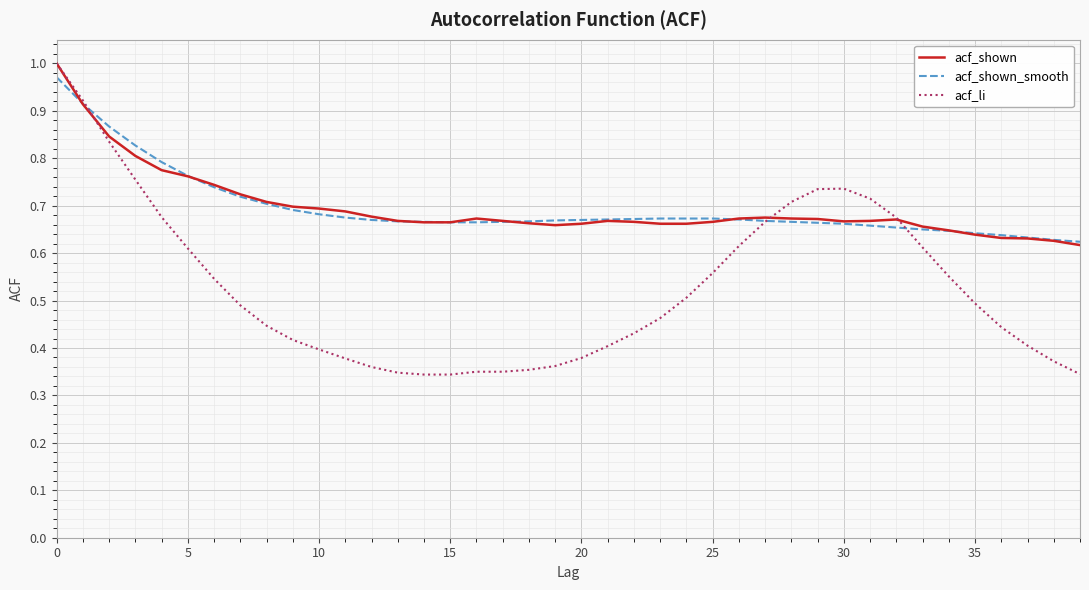

Is this an area chart (filled region under the line)?

No